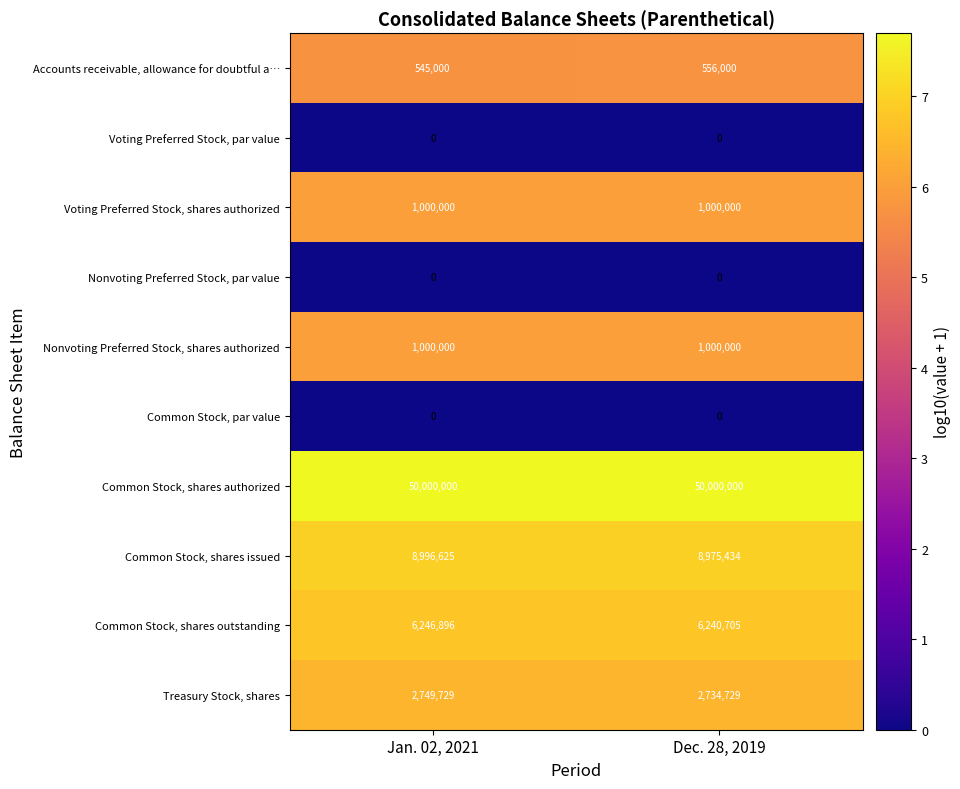

The value of Common Stock, shares issued at Jan. 02, 2021 is 8996625. True or false?

True